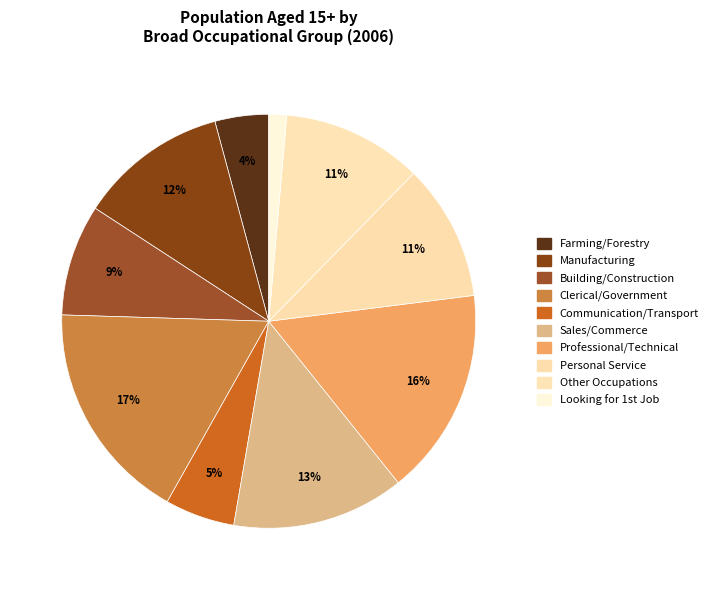

Which category has the smallest portion of the pie?

Looking for first regular job